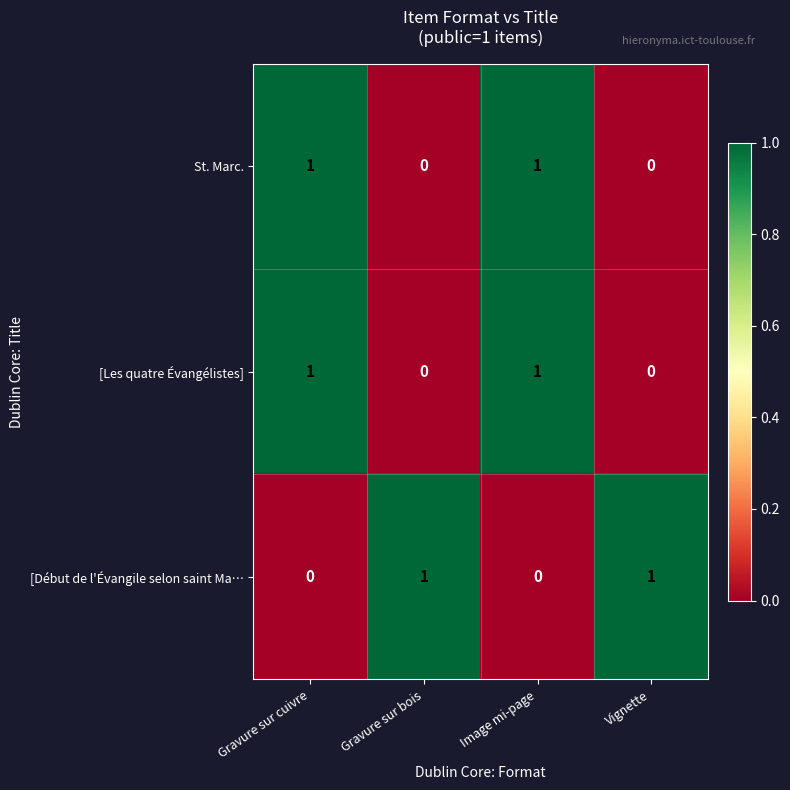

Reading left to right, list all the values displayed in this chart.

St. Marc.: 1	0	1	0
[Les quatre Évangélistes]: 1	0	1	0
[Début de l'Évangile selon saint Ma…: 0	1	0	1